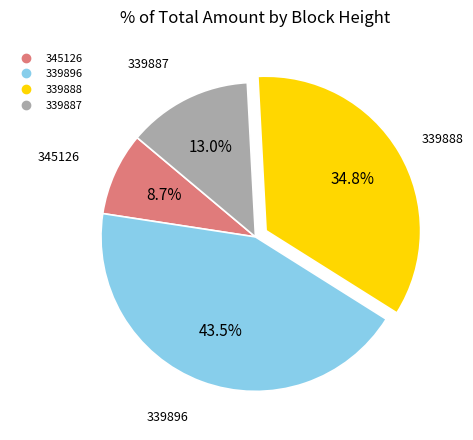

True or false: 339896 accounts for 49% of the total.

False